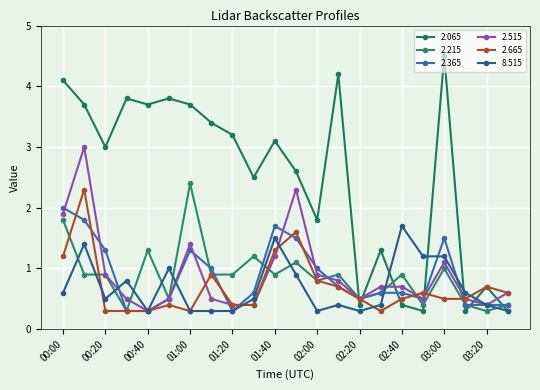

How many series are shown in this chart?

6